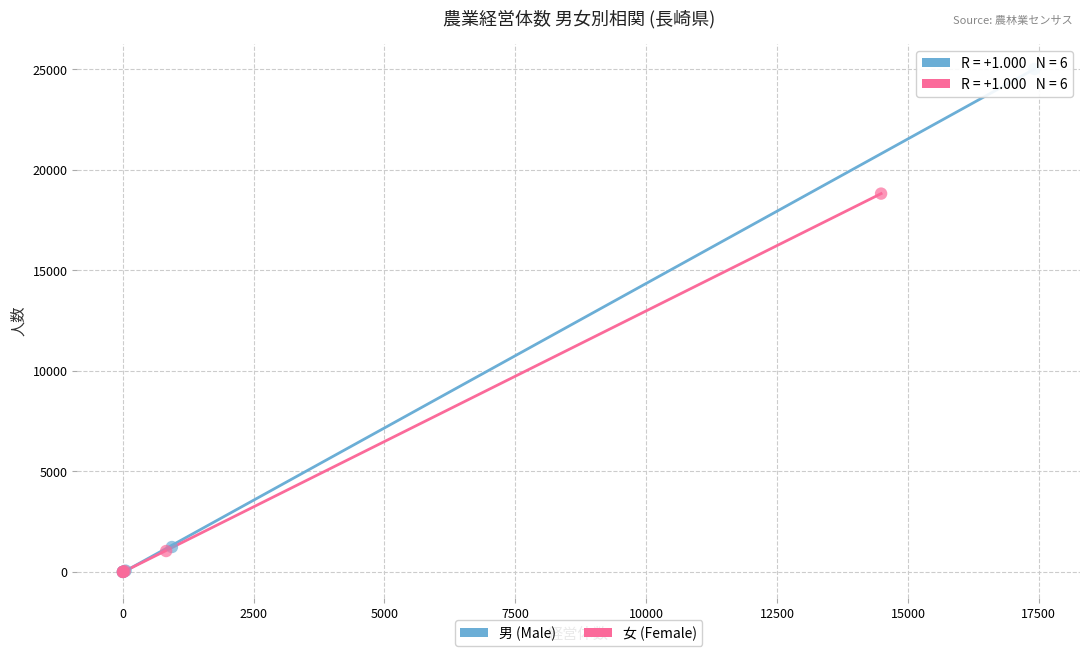

What are all the series names shown in the legend?

男 (Male), 女 (Female)